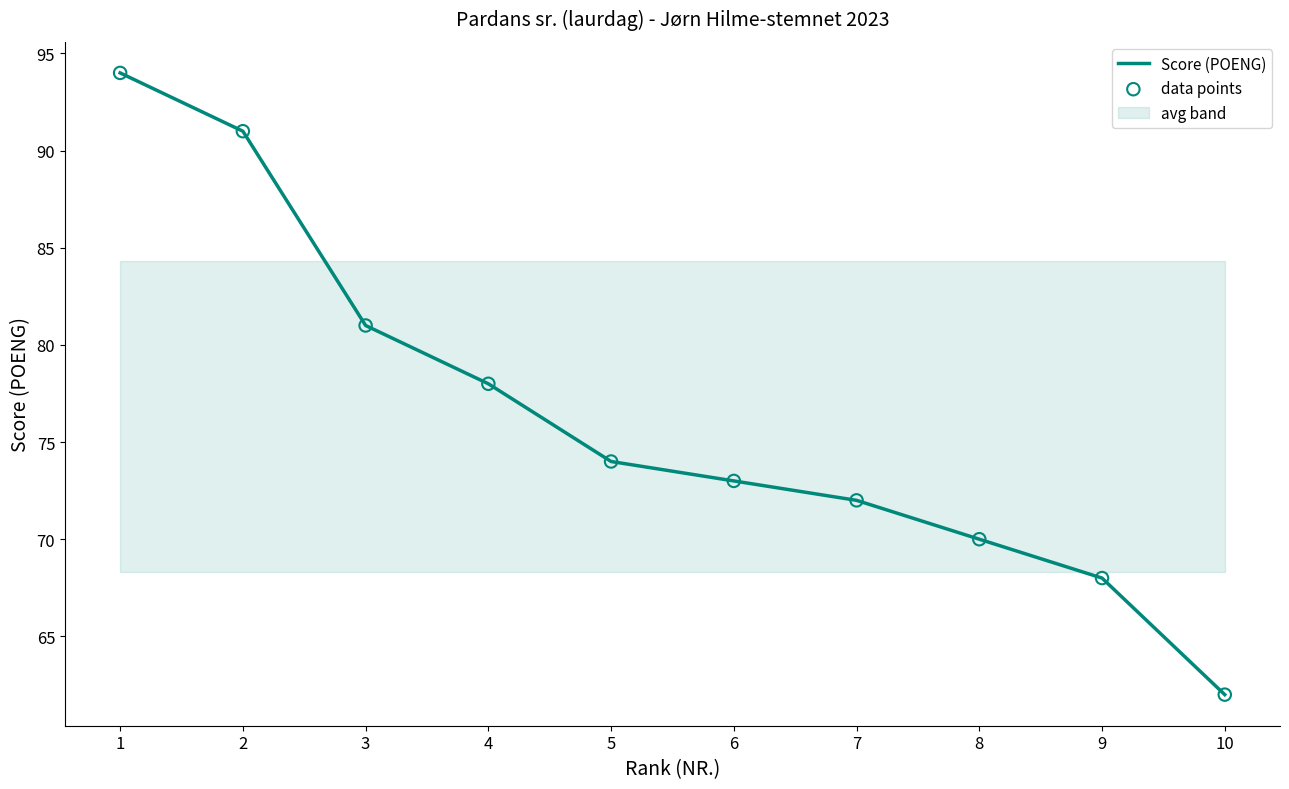

At which category is the sum across all series the highest?

1